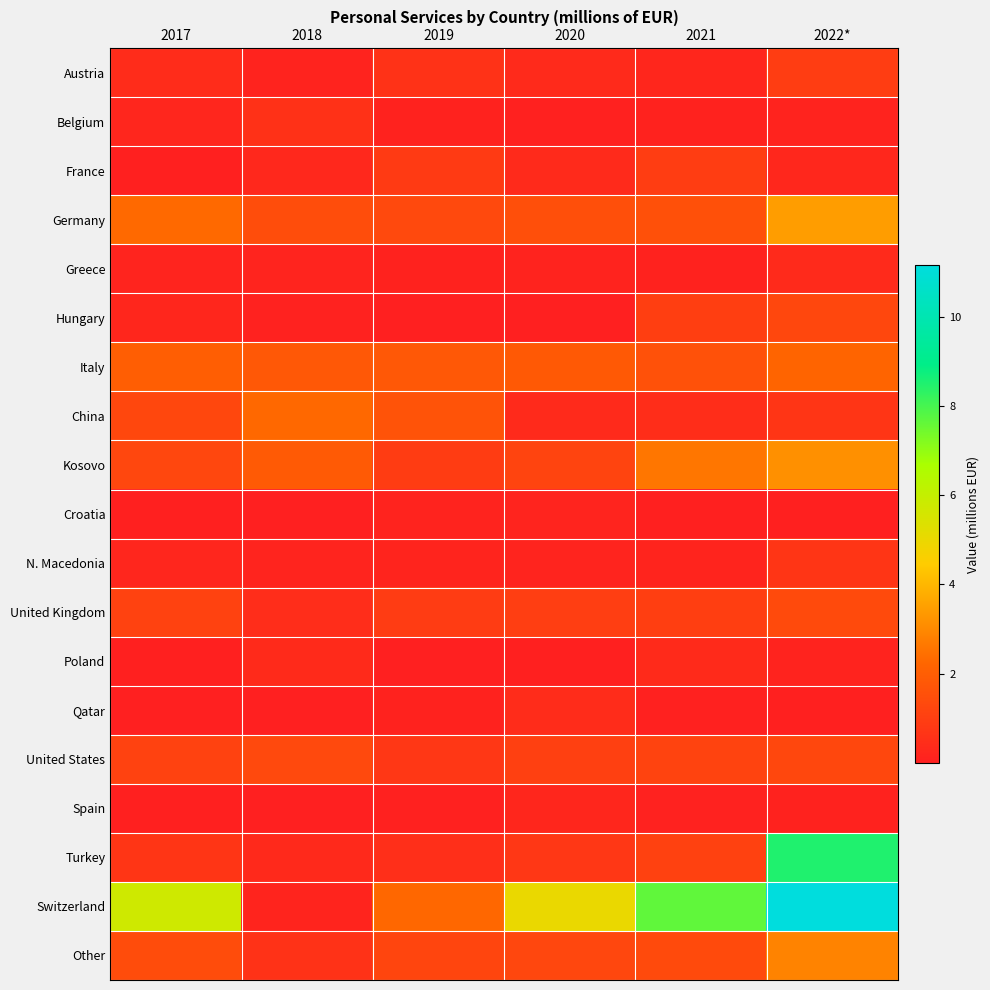

At 2017, list the series in order from smallest to largest.

Qatar, Poland, Croatia, France, Spain, Greece, N. Macedonia, Belgium, Hungary, Austria, Turkey, United States, United Kingdom, Kosovo, China, Other, Italy, Germany, Switzerland